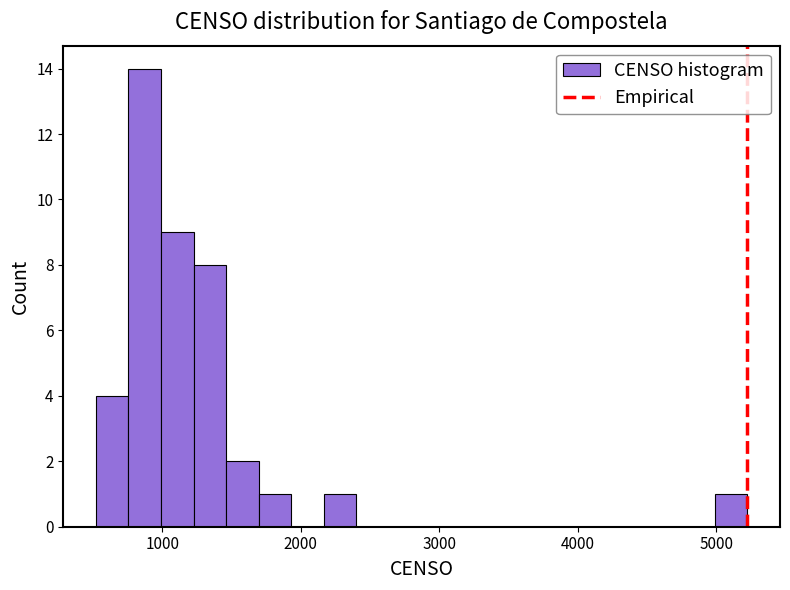

Around what value on the x-axis is the tallest bar? Give the approximate position of its centre, as read against the axis.

900